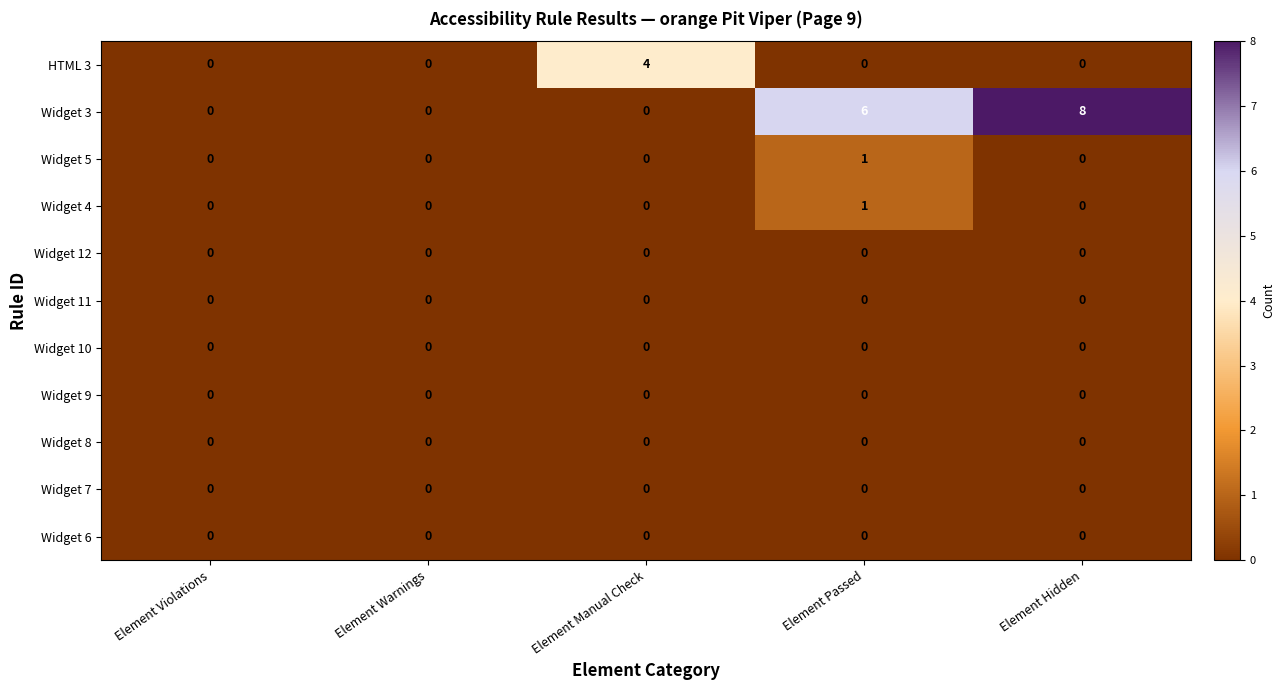

At which label does Widget 3 reach its peak?

Element Hidden